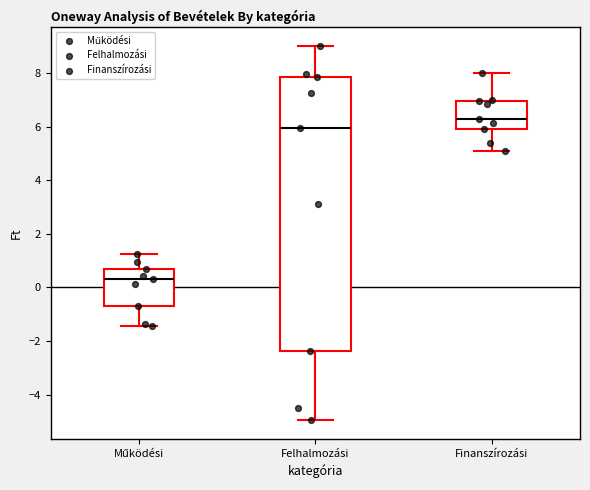

Reading left to right, read every box against the y-axis: the position of its median line, the range the box covers, and the ends of its whiskers. The values are not printed on the chart, so give them approximately, as read against the axis.

Működési: median 0.4, box -0.6 to 0.6, whiskers -1.4 to 1.2
Felhalmozási: median 6.0, box -2.4 to 7.8, whiskers -5.0 to 9.0
Finanszírozási: median 6.2, box 5.8 to 7.0, whiskers 5.0 to 8.0